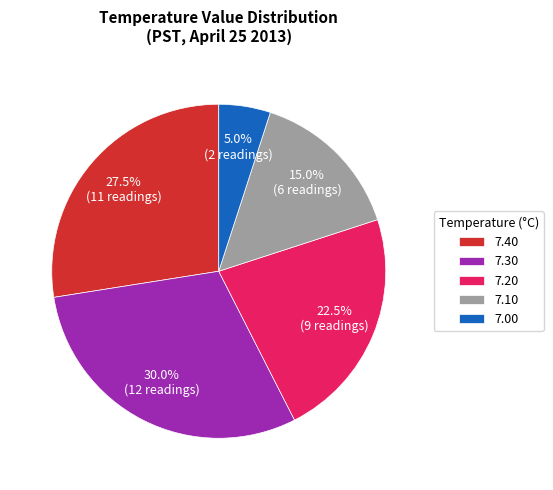

What is the total percentage of 7.40 and 7.10?

42.5%